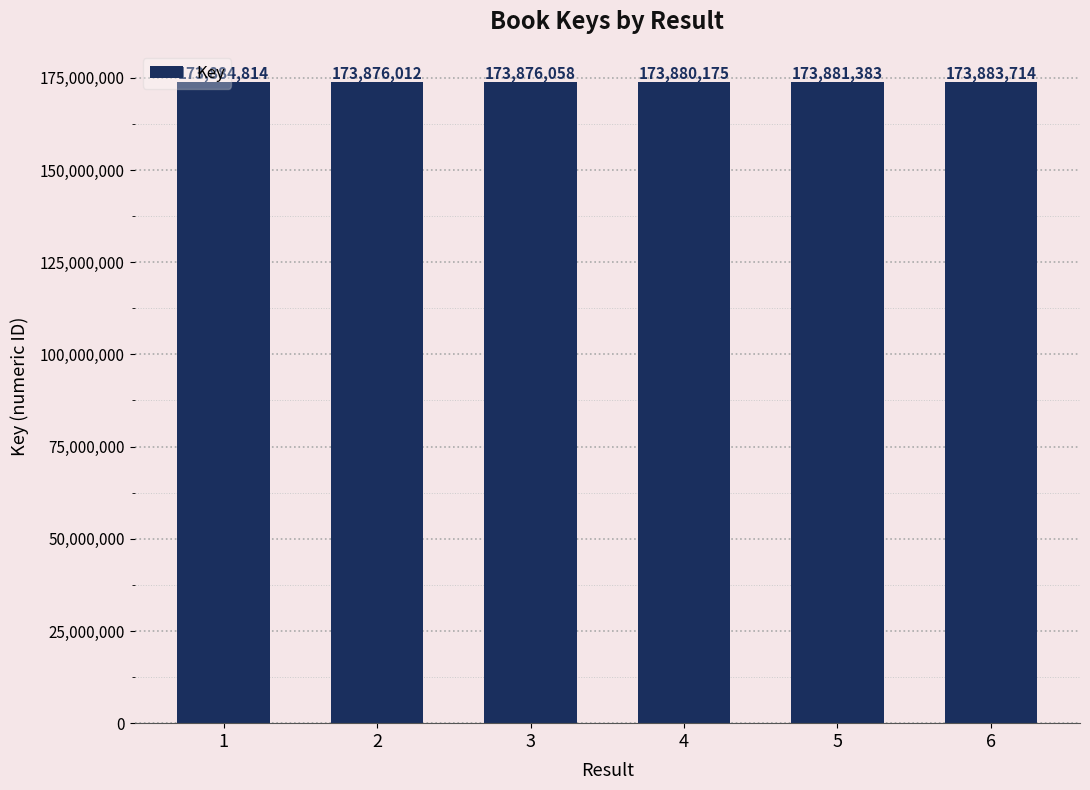

Rank the categories by value from lowest to highest.

2, 3, 4, 5, 6, 1